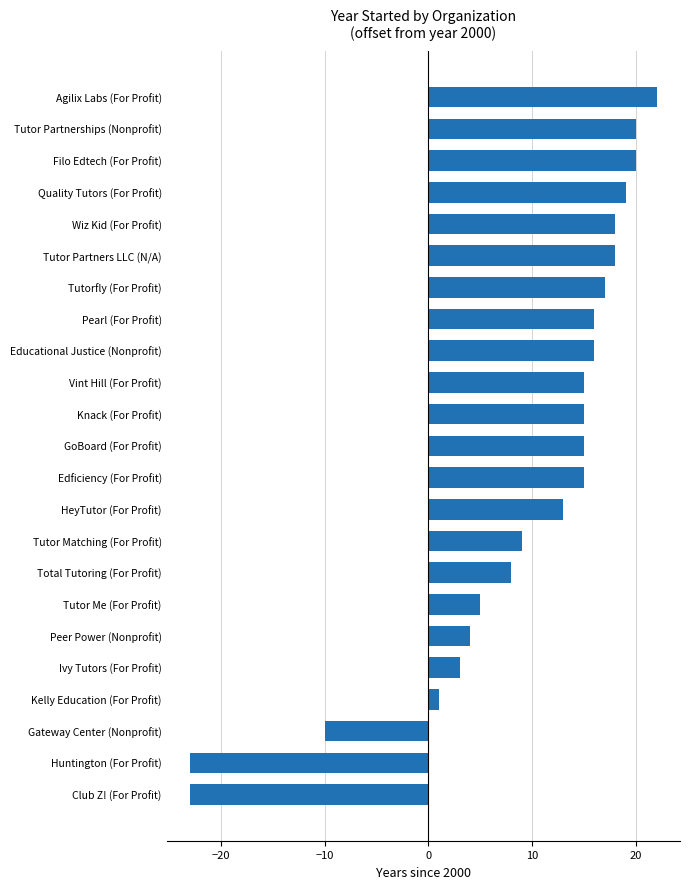

At which label is the value closest to 0?

Kelly Education (For Profit)